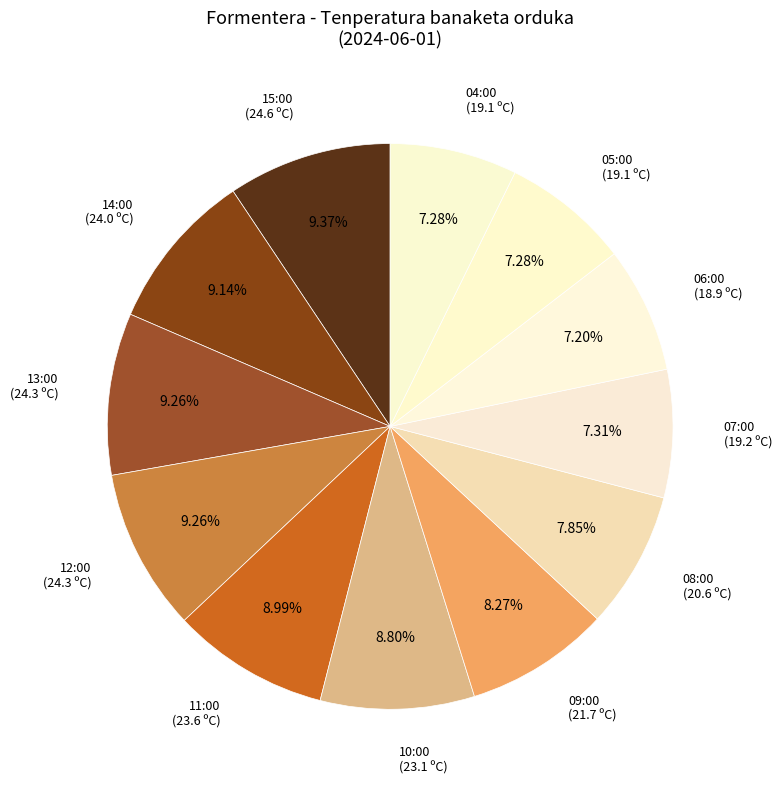

Is it true that 13:00 is 9% of the pie?

True